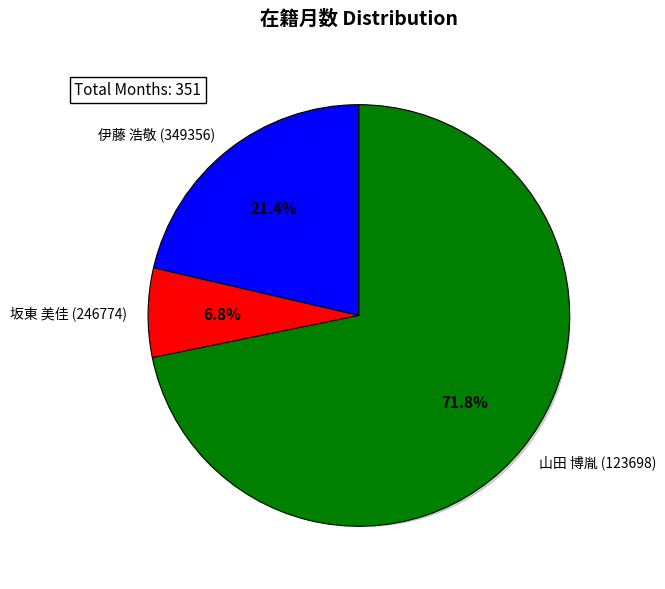

Approximately how many times larger is the value at 坂東 美佳 (246774) compared to 山田 博胤 (123698)?

0.1